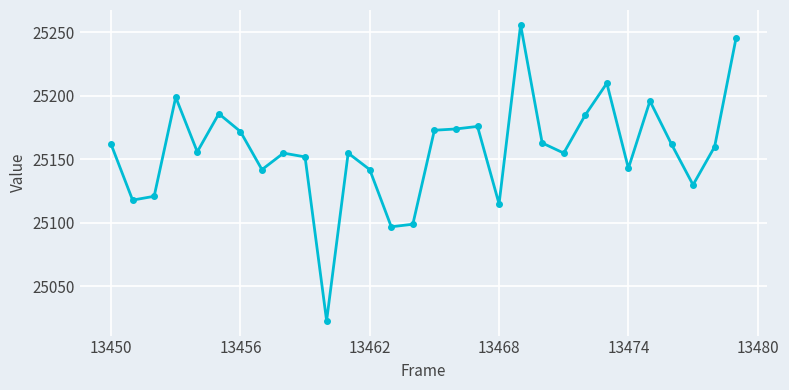

How many distinct data groups are displayed?

1